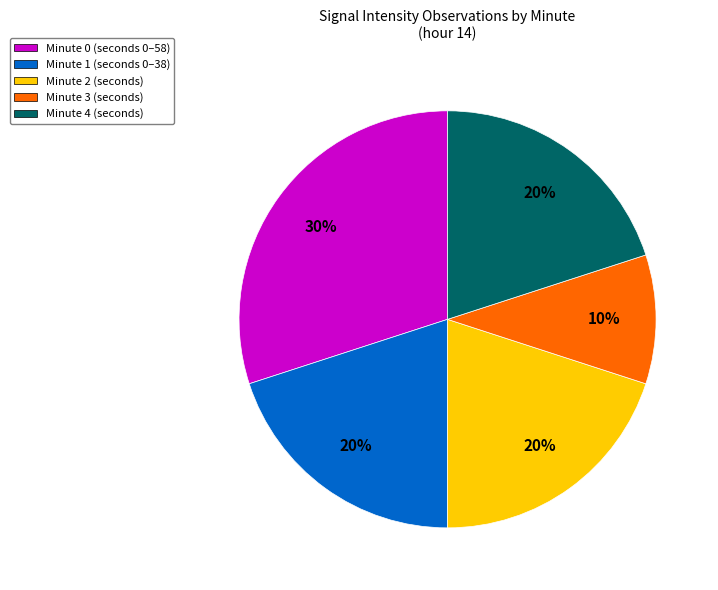

Combined, do Minute 4 (seconds) and Minute 3 (seconds) account for over 50%?

No